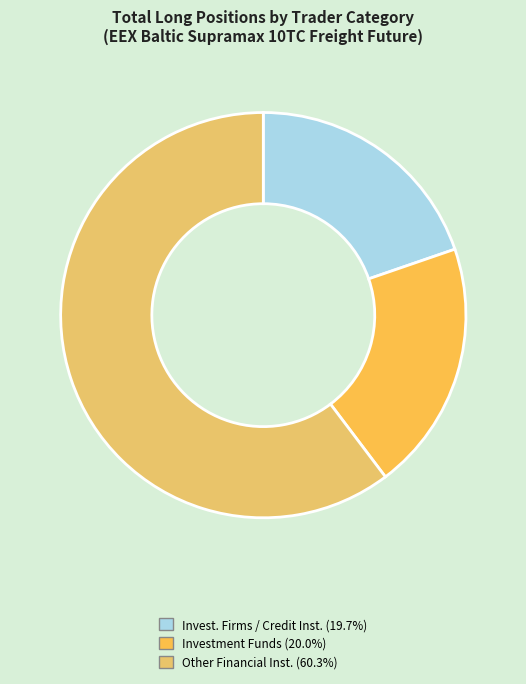

How many slices are in this pie chart?

3